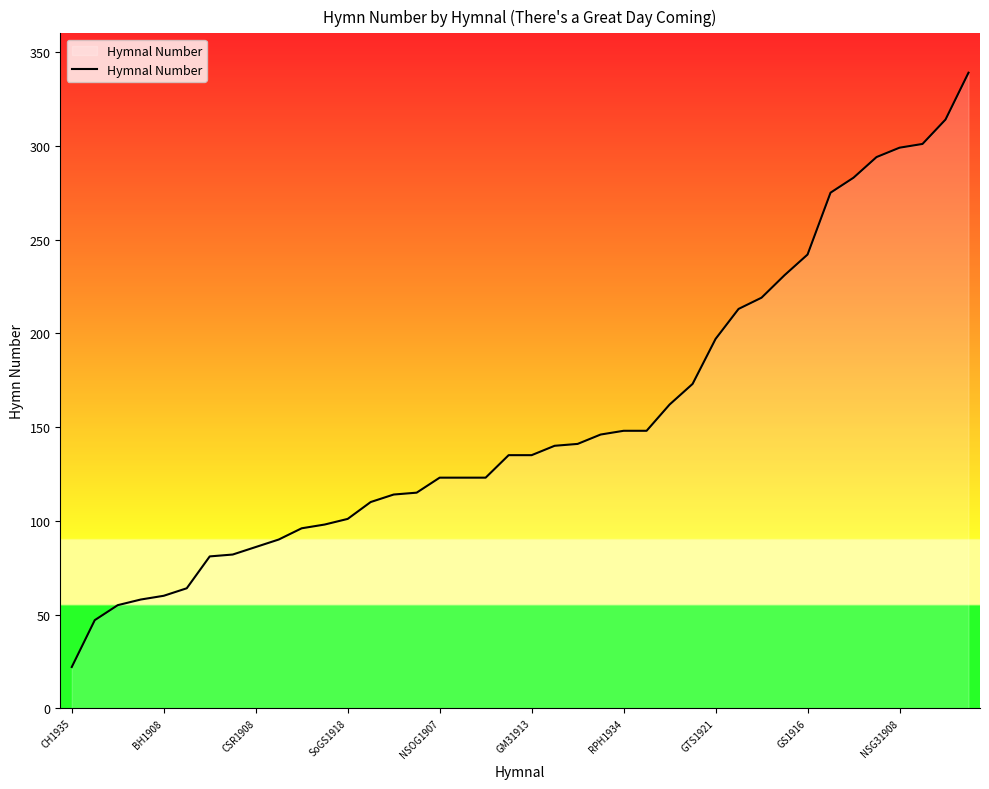

What is the minimum value shown in the chart?

22